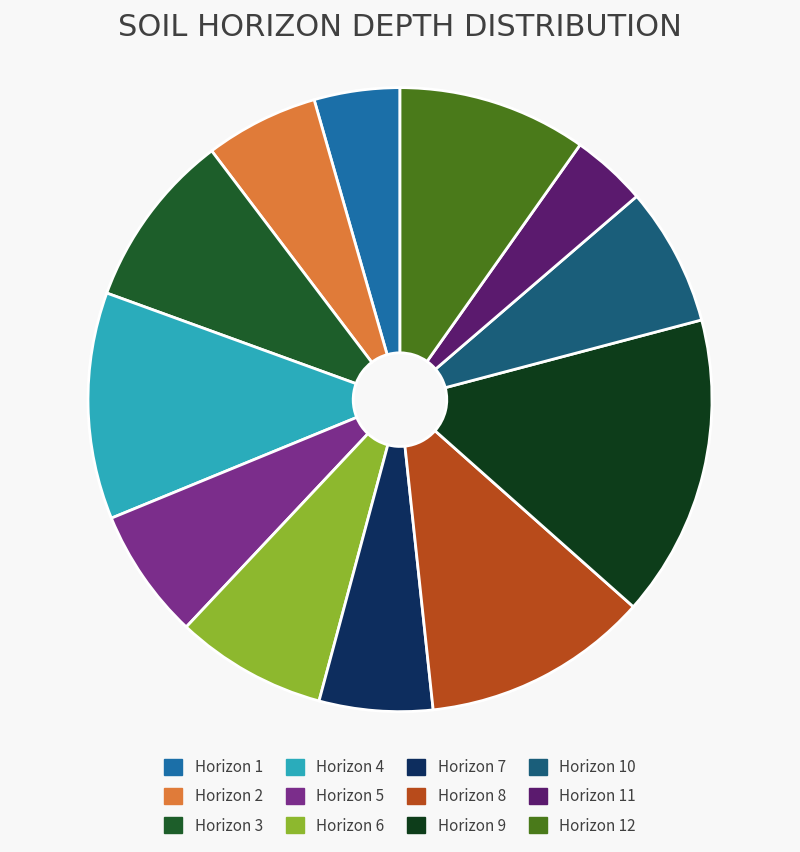

Does any single category account for the majority?

No